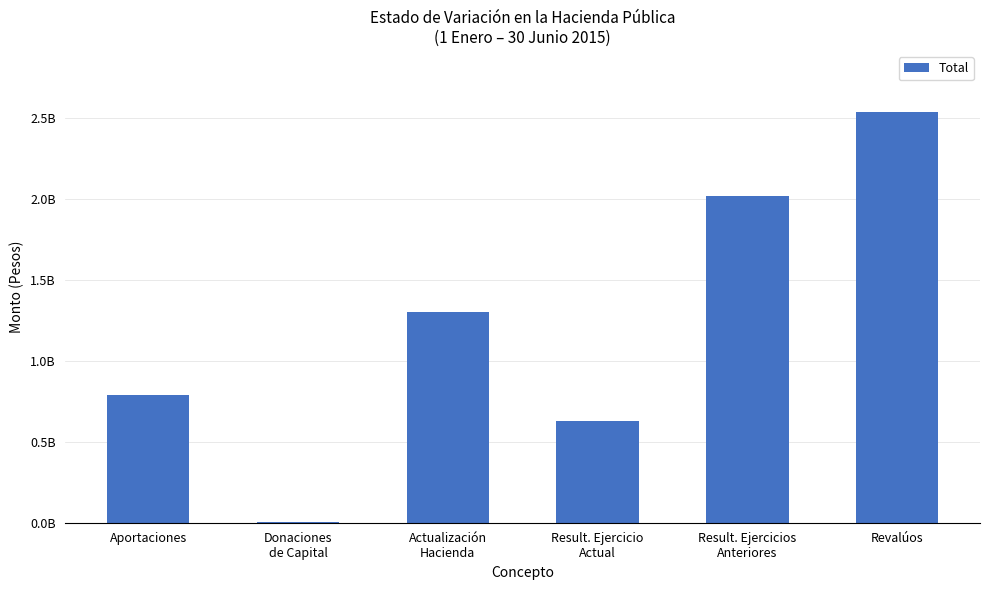

Are the bars horizontal?

No